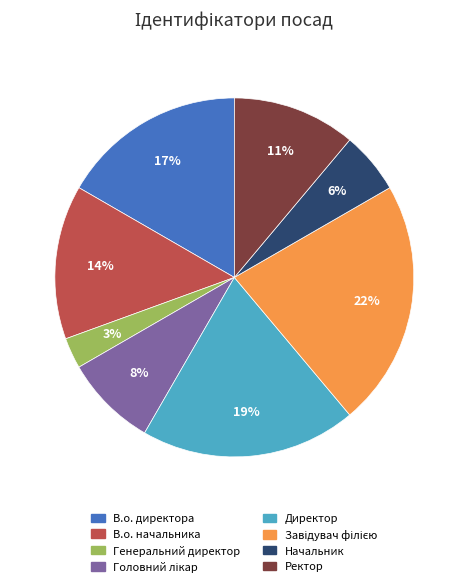

The В.о. начальника slice represents 3% of the pie. True or false?

False